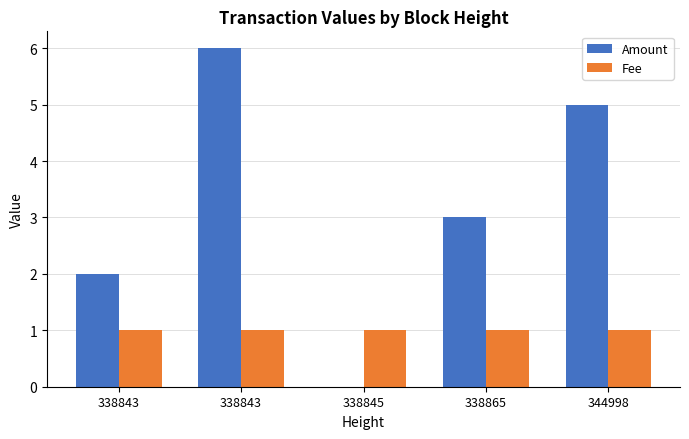

Does the chart contain stacked bars?

No